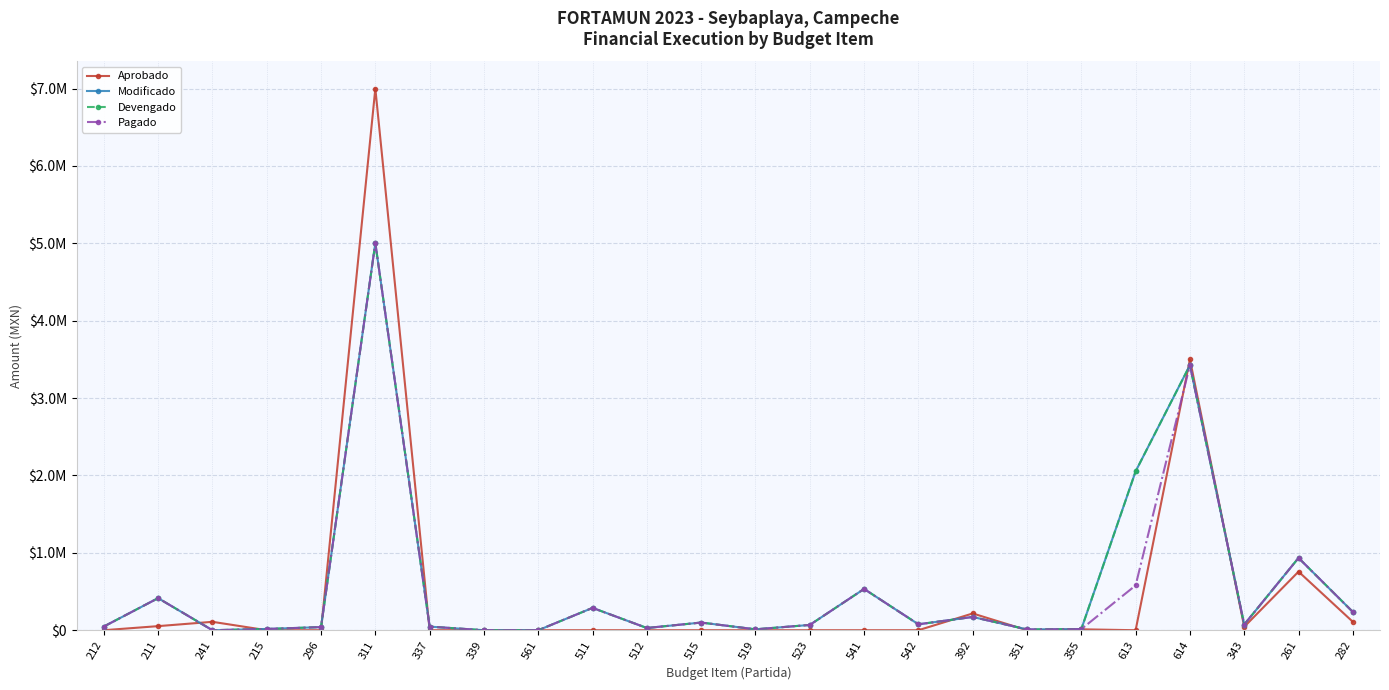

Is this an area chart (filled region under the line)?

No